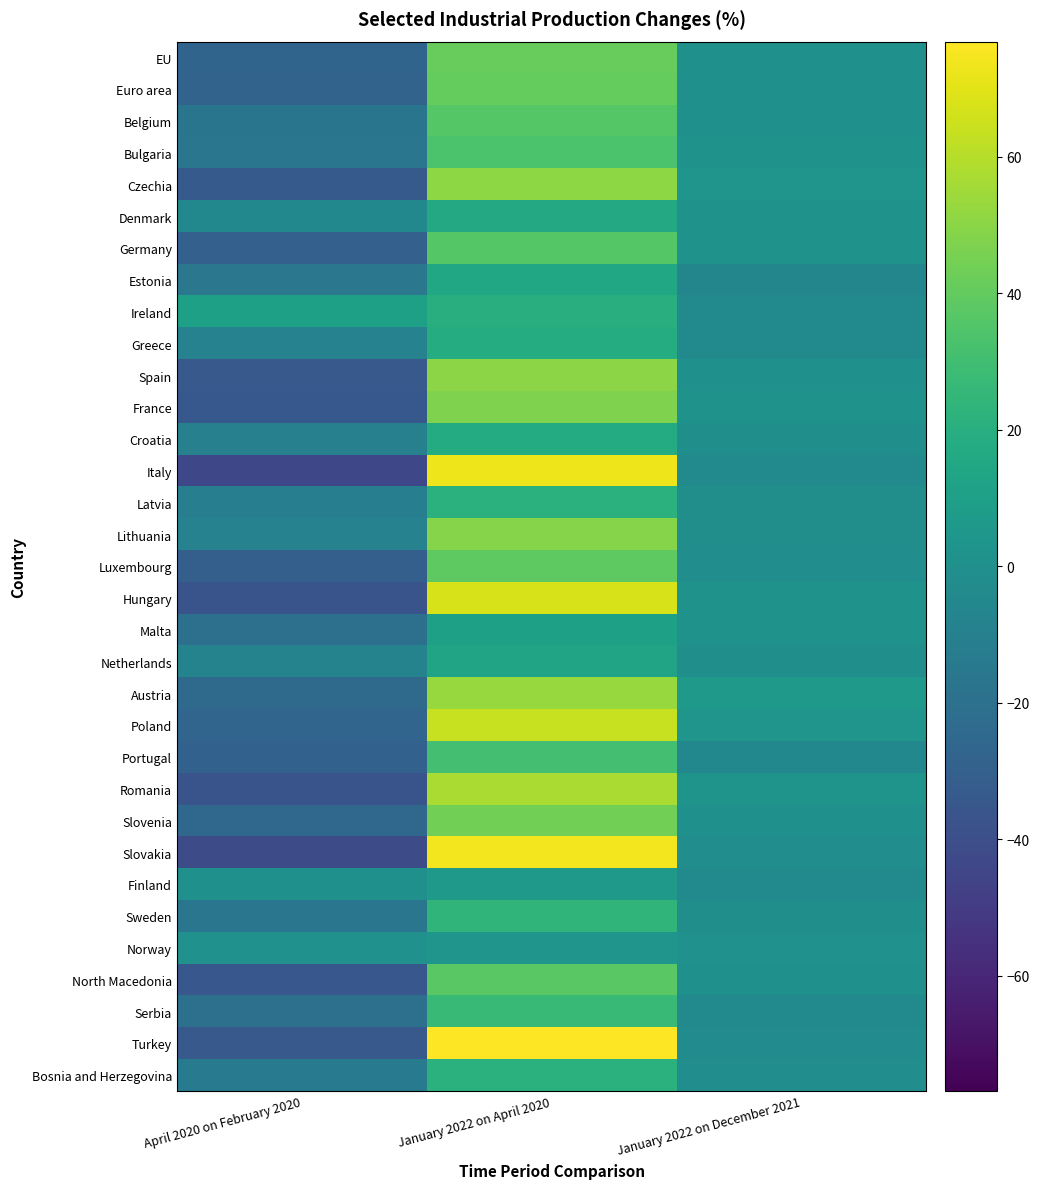

What is the total value across all series at April 2020 on February 2020?

-710.7